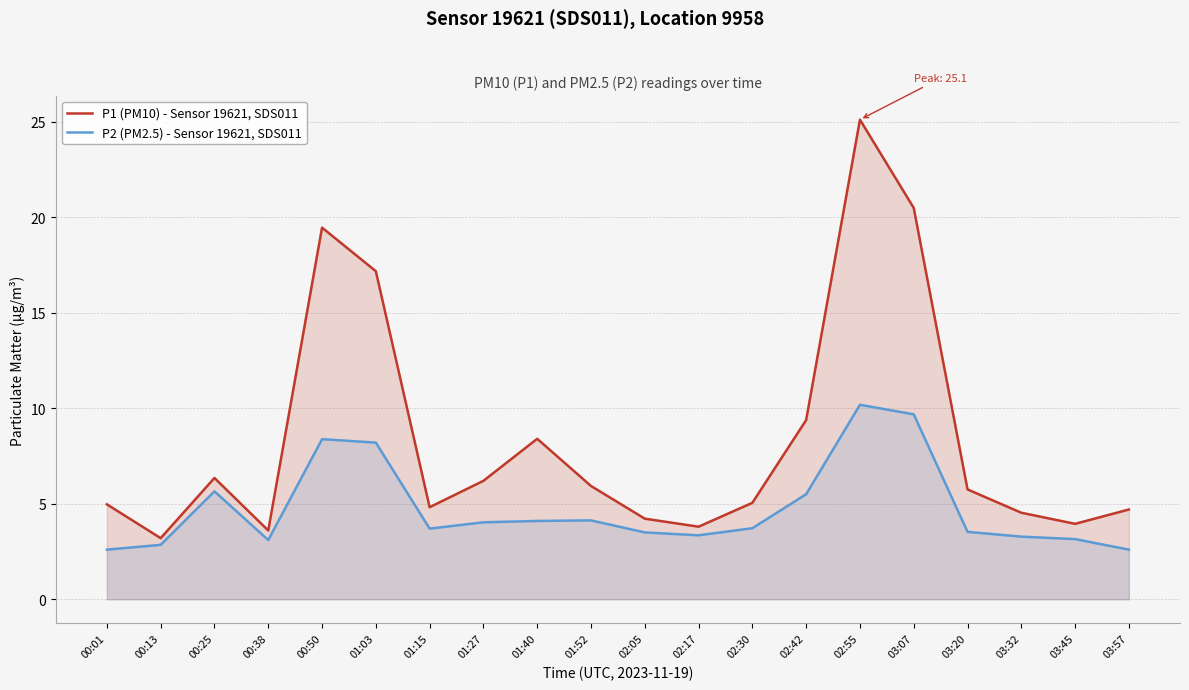

How many lines are shown in the chart?

2